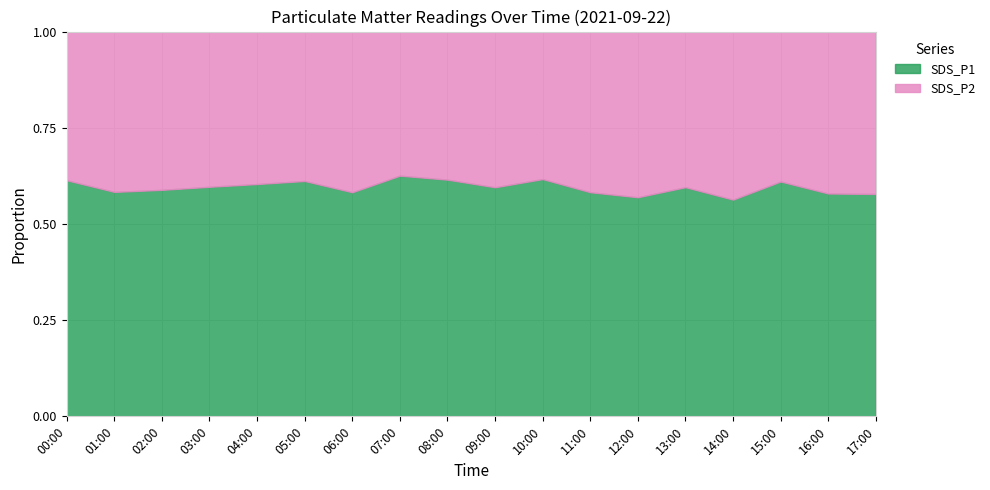

How many lines are shown in the chart?

2